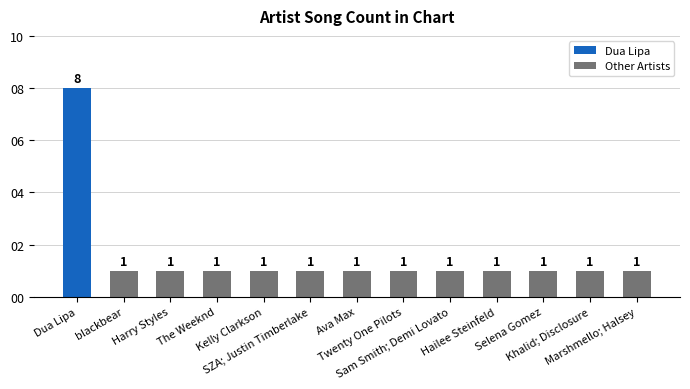

What is the difference between the maximum and second lowest values?

7